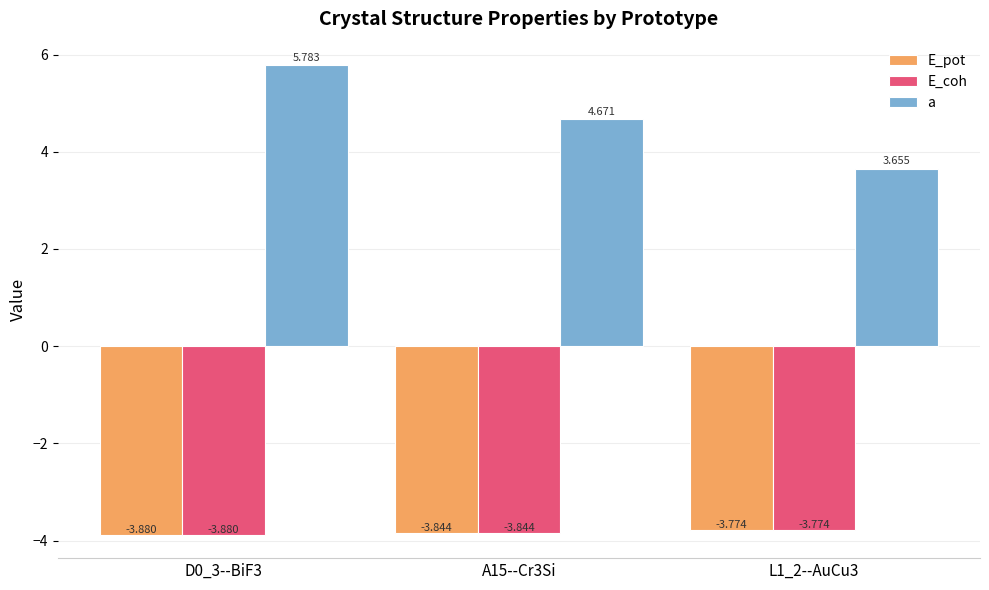

What is the label of the 2nd bar from the right?

A15--Cr3Si